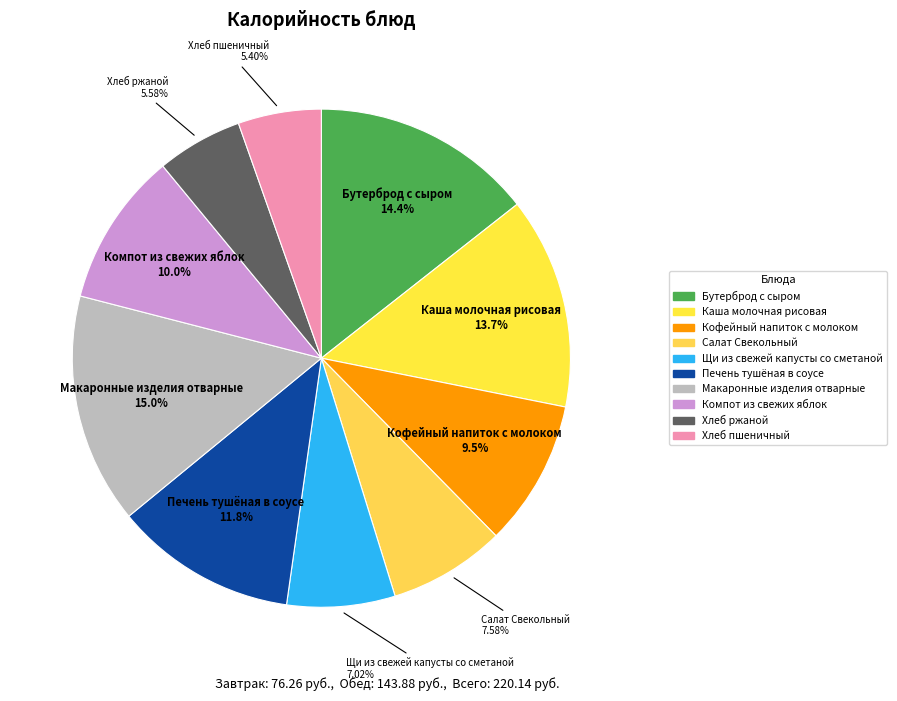

Approximately how many times larger is the value at Компот из свежих яблок compared to Печень тушёная в соусе?

0.8